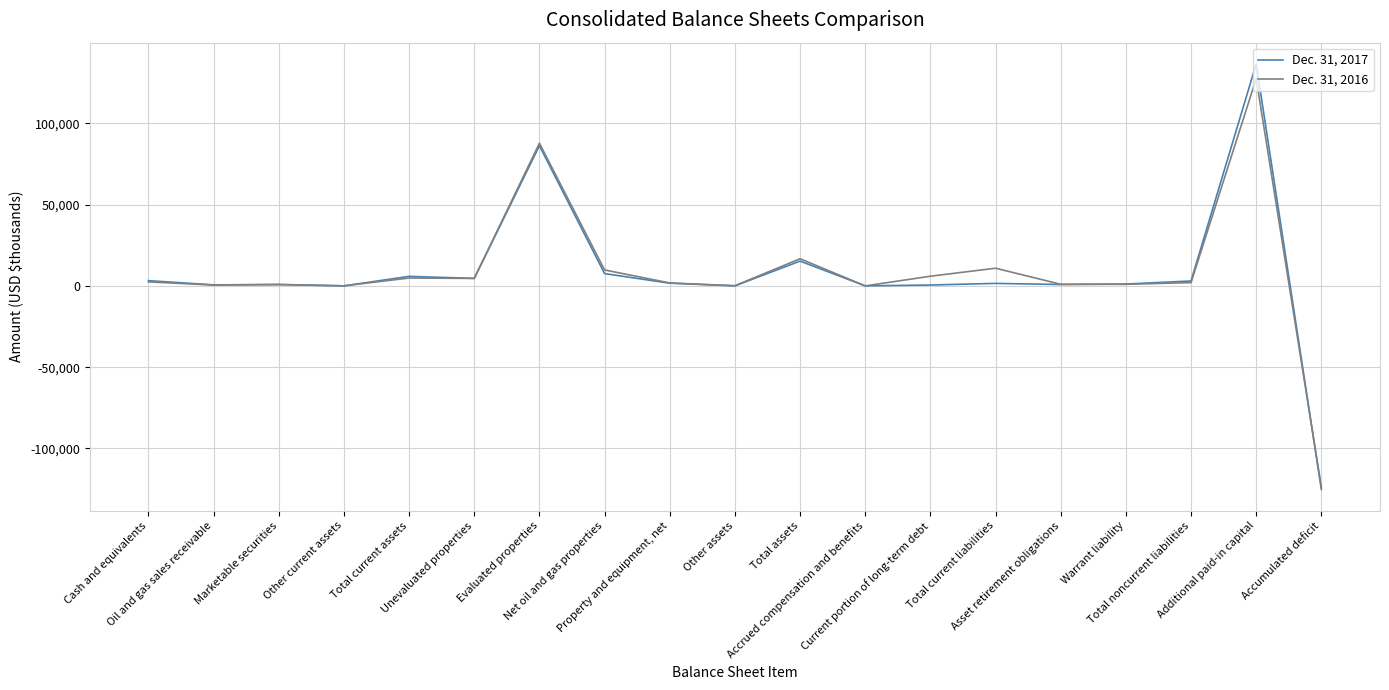

Which series has the largest range (max minus min)?

Dec. 31, 2017